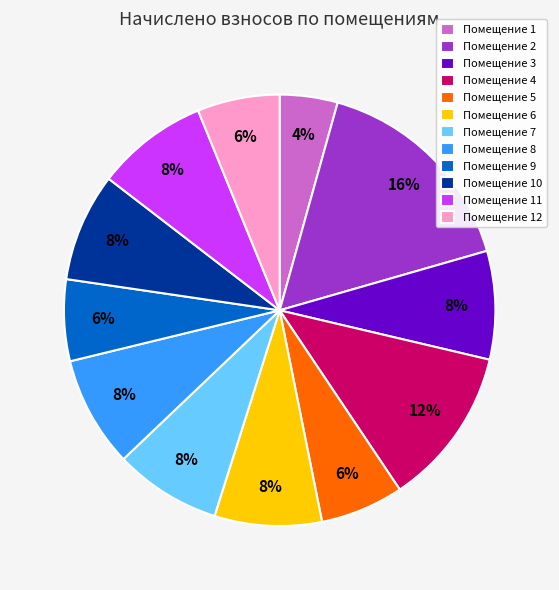

Is there any slice that represents more than half of the pie?

No